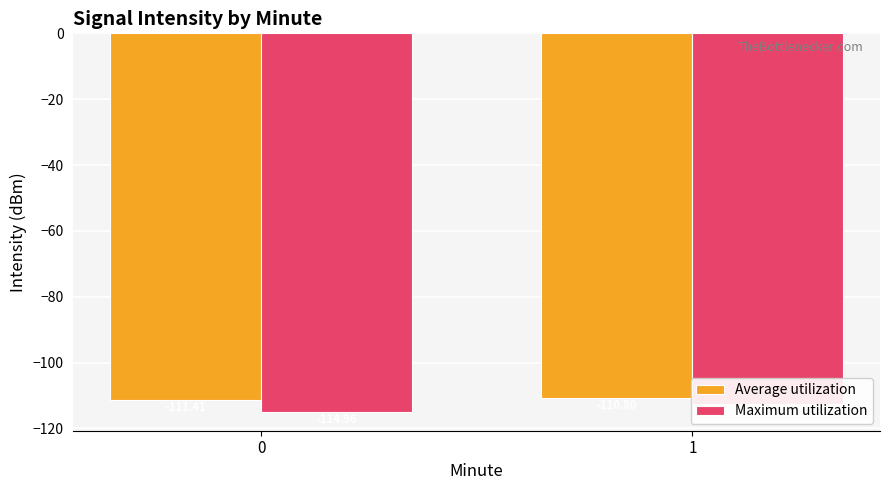

What is the sum of all Average utilization values?

-222.2